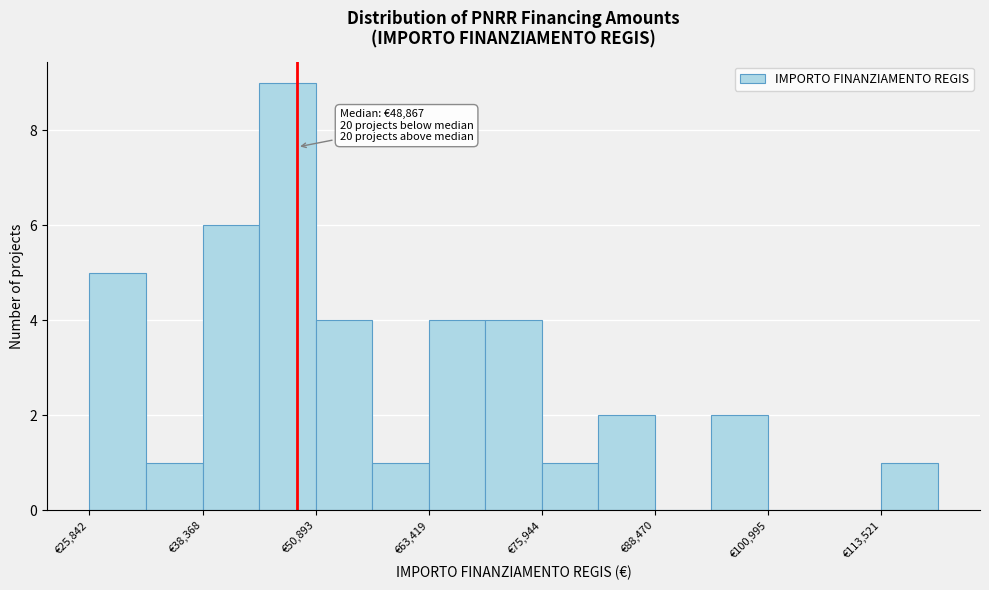

Around what value on the x-axis is the tallest bar? Give the approximate position of its centre, as read against the axis.

48000